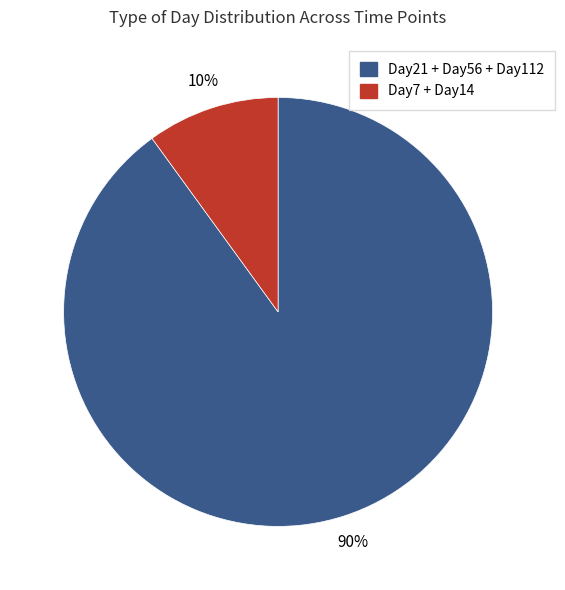

Is there any slice that represents more than half of the pie?

Yes